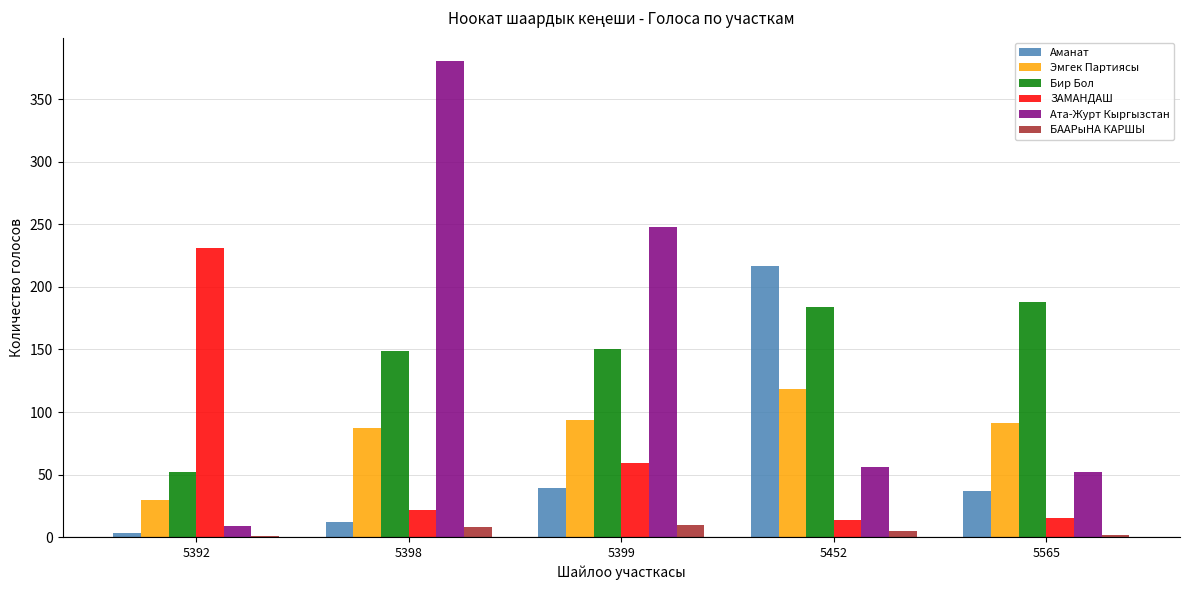

True or false: Ата-Журт Кыргызстан has a value of 18 at 5565.

False